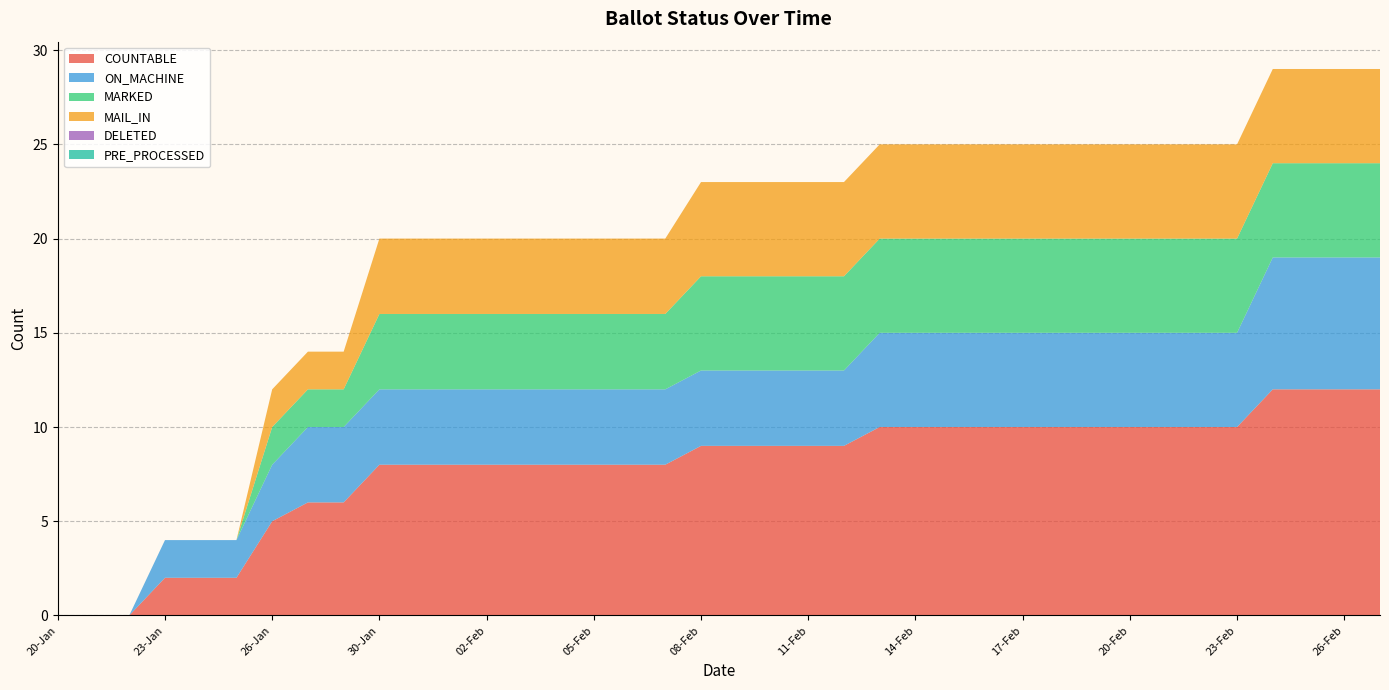

Reading right to left, what are all the values shown in this chart?

COUNTABLE: 27-Feb=12	26-Feb=12	25-Feb=12	24-Feb=12	23-Feb=10	22-Feb=10	21-Feb=10	20-Feb=10	19-Feb=10	18-Feb=10	17-Feb=10	16-Feb=10	15-Feb=10	14-Feb=10	13-Feb=10	12-Feb=9	11-Feb=9	10-Feb=9	09-Feb=9	08-Feb=9	07-Feb=8	06-Feb=8	05-Feb=8	04-Feb=8	03-Feb=8	02-Feb=8	01-Feb=8	31-Jan=8	30-Jan=8	29-Jan=6	27-Jan=6	26-Jan=5	25-Jan=2	24-Jan=2	23-Jan=2	22-Jan=0	21-Jan=0	20-Jan=0
ON_MACHINE: 27-Feb=7	26-Feb=7	25-Feb=7	24-Feb=7	23-Feb=5	22-Feb=5	21-Feb=5	20-Feb=5	19-Feb=5	18-Feb=5	17-Feb=5	16-Feb=5	15-Feb=5	14-Feb=5	13-Feb=5	12-Feb=4	11-Feb=4	10-Feb=4	09-Feb=4	08-Feb=4	07-Feb=4	06-Feb=4	05-Feb=4	04-Feb=4	03-Feb=4	02-Feb=4	01-Feb=4	31-Jan=4	30-Jan=4	29-Jan=4	27-Jan=4	26-Jan=3	25-Jan=2	24-Jan=2	23-Jan=2	22-Jan=0	21-Jan=0	20-Jan=0
MARKED: 27-Feb=5	26-Feb=5	25-Feb=5	24-Feb=5	23-Feb=5	22-Feb=5	21-Feb=5	20-Feb=5	19-Feb=5	18-Feb=5	17-Feb=5	16-Feb=5	15-Feb=5	14-Feb=5	13-Feb=5	12-Feb=5	11-Feb=5	10-Feb=5	09-Feb=5	08-Feb=5	07-Feb=4	06-Feb=4	05-Feb=4	04-Feb=4	03-Feb=4	02-Feb=4	01-Feb=4	31-Jan=4	30-Jan=4	29-Jan=2	27-Jan=2	26-Jan=2	25-Jan=0	24-Jan=0	23-Jan=0	22-Jan=0	21-Jan=0	20-Jan=0
MAIL_IN: 27-Feb=5	26-Feb=5	25-Feb=5	24-Feb=5	23-Feb=5	22-Feb=5	21-Feb=5	20-Feb=5	19-Feb=5	18-Feb=5	17-Feb=5	16-Feb=5	15-Feb=5	14-Feb=5	13-Feb=5	12-Feb=5	11-Feb=5	10-Feb=5	09-Feb=5	08-Feb=5	07-Feb=4	06-Feb=4	05-Feb=4	04-Feb=4	03-Feb=4	02-Feb=4	01-Feb=4	31-Jan=4	30-Jan=4	29-Jan=2	27-Jan=2	26-Jan=2	25-Jan=0	24-Jan=0	23-Jan=0	22-Jan=0	21-Jan=0	20-Jan=0
DELETED: 27-Feb=0	26-Feb=0	25-Feb=0	24-Feb=0	23-Feb=0	22-Feb=0	21-Feb=0	20-Feb=0	19-Feb=0	18-Feb=0	17-Feb=0	16-Feb=0	15-Feb=0	14-Feb=0	13-Feb=0	12-Feb=0	11-Feb=0	10-Feb=0	09-Feb=0	08-Feb=0	07-Feb=0	06-Feb=0	05-Feb=0	04-Feb=0	03-Feb=0	02-Feb=0	01-Feb=0	31-Jan=0	30-Jan=0	29-Jan=0	27-Jan=0	26-Jan=0	25-Jan=0	24-Jan=0	23-Jan=0	22-Jan=0	21-Jan=0	20-Jan=0
PRE_PROCESSED: 27-Feb=0	26-Feb=0	25-Feb=0	24-Feb=0	23-Feb=0	22-Feb=0	21-Feb=0	20-Feb=0	19-Feb=0	18-Feb=0	17-Feb=0	16-Feb=0	15-Feb=0	14-Feb=0	13-Feb=0	12-Feb=0	11-Feb=0	10-Feb=0	09-Feb=0	08-Feb=0	07-Feb=0	06-Feb=0	05-Feb=0	04-Feb=0	03-Feb=0	02-Feb=0	01-Feb=0	31-Jan=0	30-Jan=0	29-Jan=0	27-Jan=0	26-Jan=0	25-Jan=0	24-Jan=0	23-Jan=0	22-Jan=0	21-Jan=0	20-Jan=0